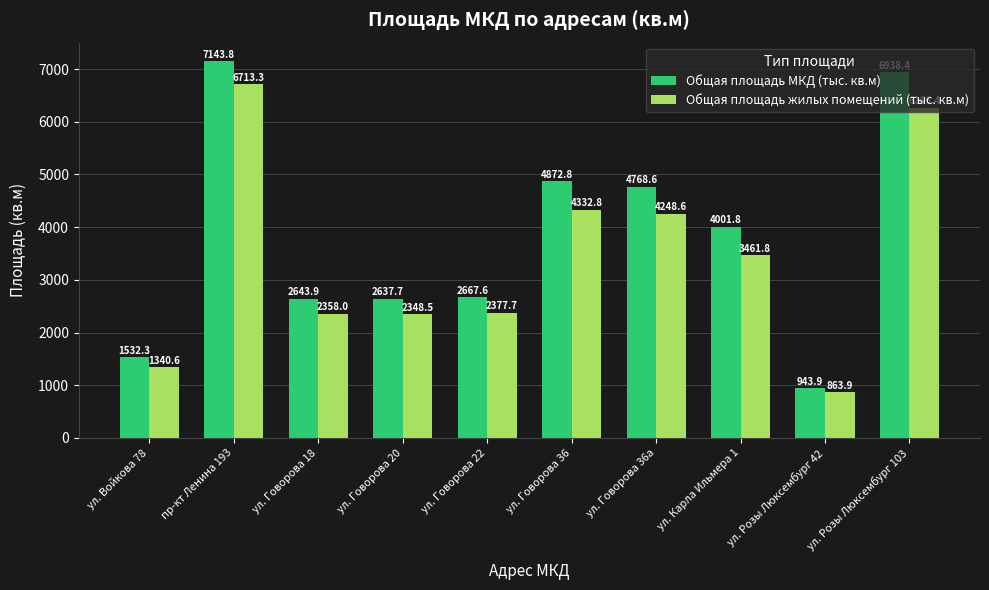

Reading left to right, what are all the values shown in this chart?

Общая площадь МКД (тыс. кв.м): ул. Войкова 78=1532.3	пр-кт Ленина 193=7143.8	ул. Говорова 18=2643.9	ул. Говорова 20=2637.7	ул. Говорова 22=2667.6	ул. Говорова 36=4872.8	ул. Говорова 36а=4768.6	ул. Карла Ильмера 1=4001.8	ул. Розы Люксембург 42=943.9	ул. Розы Люксембург 103=6938.4
Общая площадь жилых помещений (тыс. кв.м): ул. Войкова 78=1340.6	пр-кт Ленина 193=6713.3	ул. Говорова 18=2358.0	ул. Говорова 20=2348.5	ул. Говорова 22=2377.7	ул. Говорова 36=4332.8	ул. Говорова 36а=4248.6	ул. Карла Ильмера 1=3461.8	ул. Розы Люксембург 42=863.9	ул. Розы Люксембург 103=6266.4